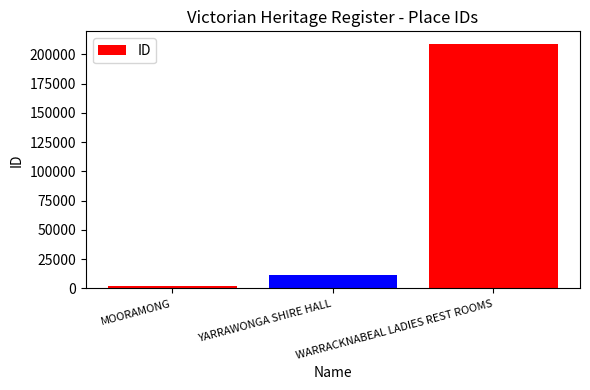

List the labels in order of value, largest first.

WARRACKNABEAL LADIES REST ROOMS, YARRAWONGA SHIRE HALL, MOORAMONG